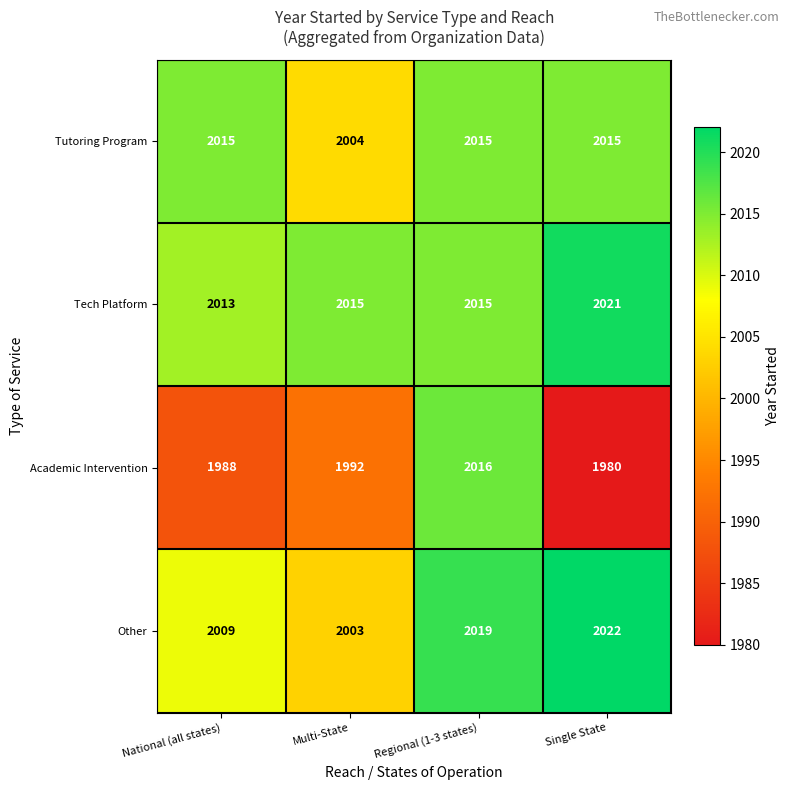

Which series has the largest total across all categories?

Tech Platform